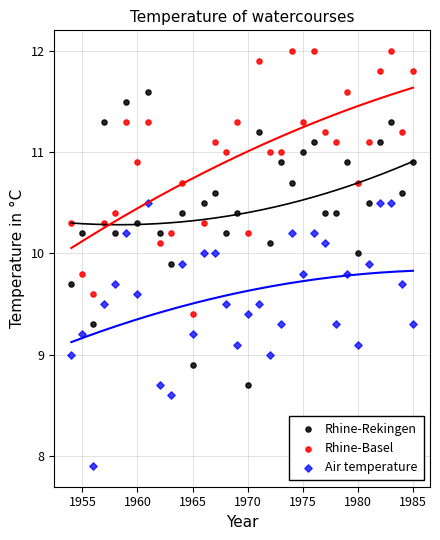

What is the X range (max minus min) for the scatter plot?

31.0